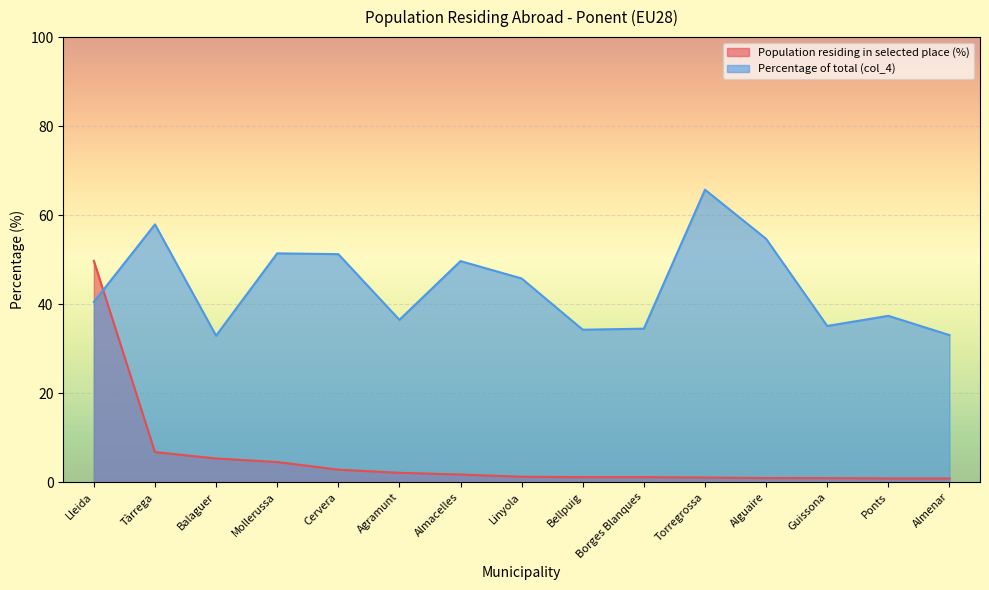

True or false: Percentage of total (col_4) and Population residing in selected place (%) cross at least once.

True